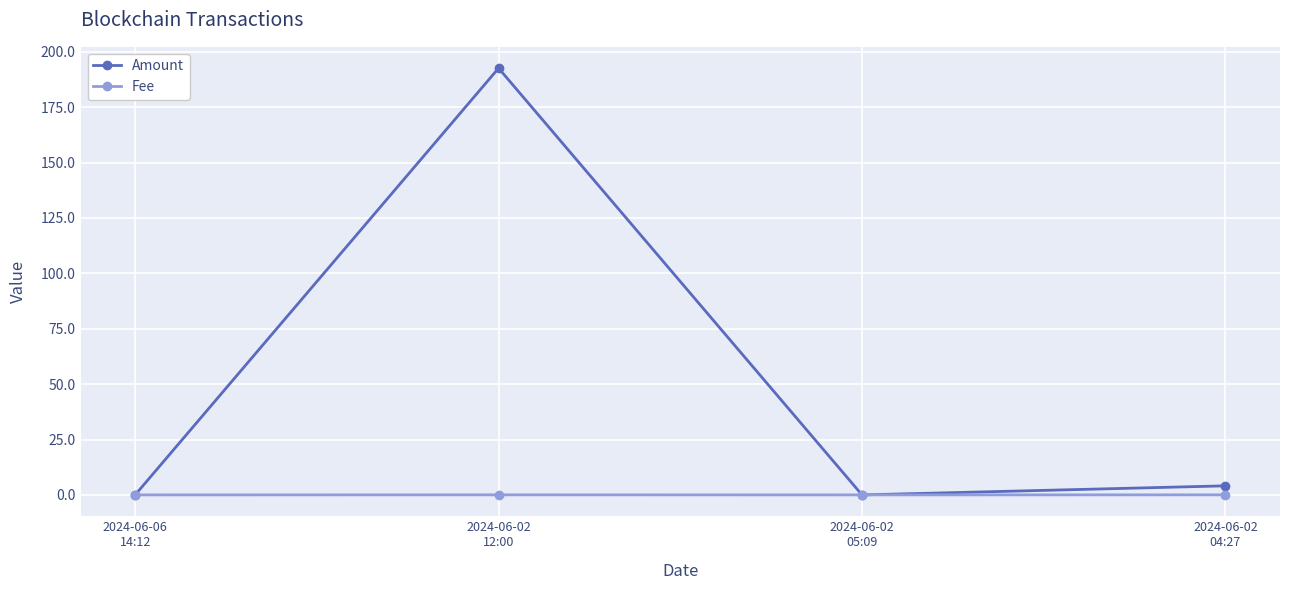

The Amount series shows 65.7 at 2024-06-02
12:00. True or false?

False